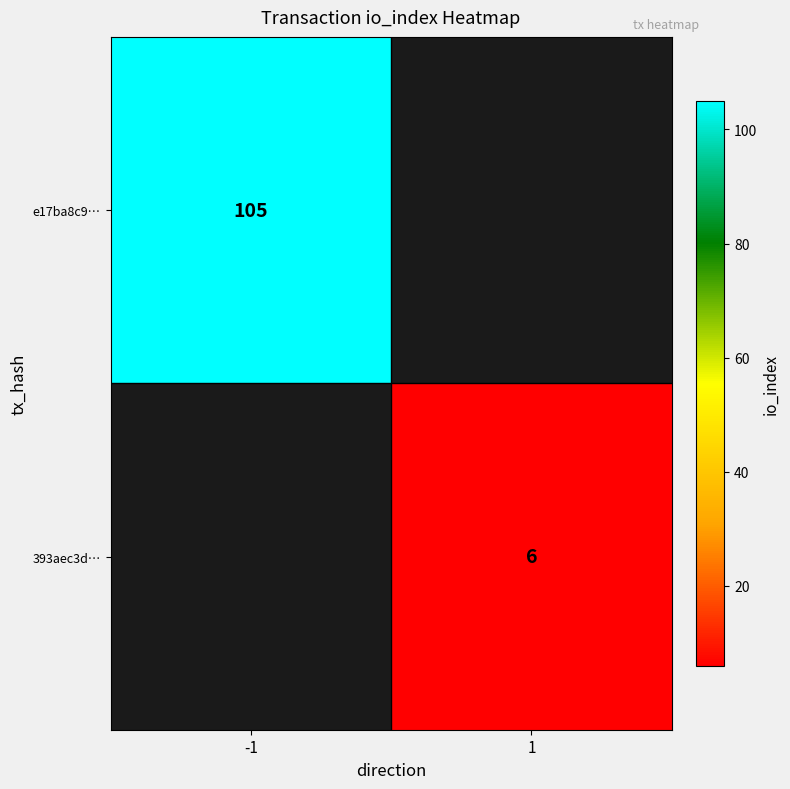

The 393aec3d… series shows 10 at 1. True or false?

False